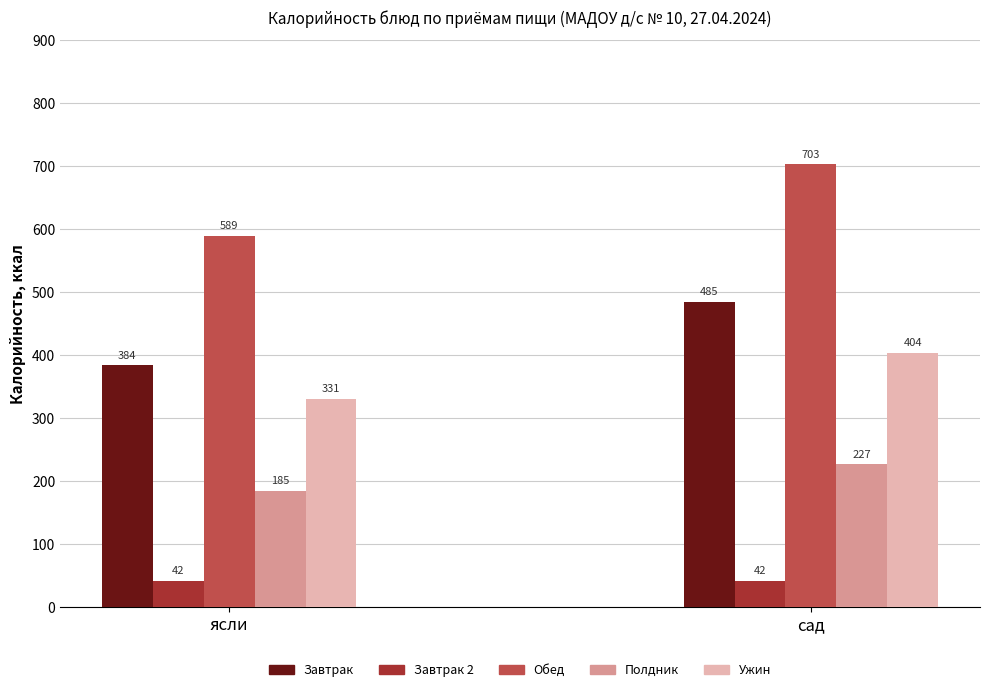

Rank the series at ясли from lowest to highest value.

Завтрак 2, Полдник, Ужин, Завтрак, Обед